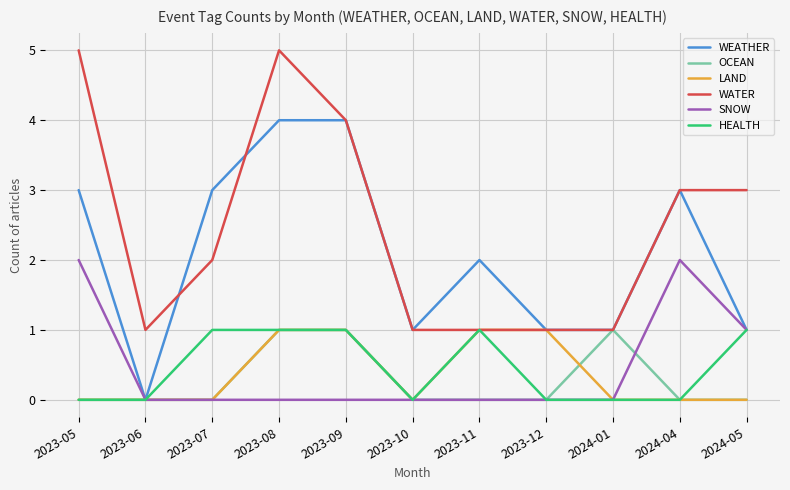

At how many categories does at least one series exceed 0?

11